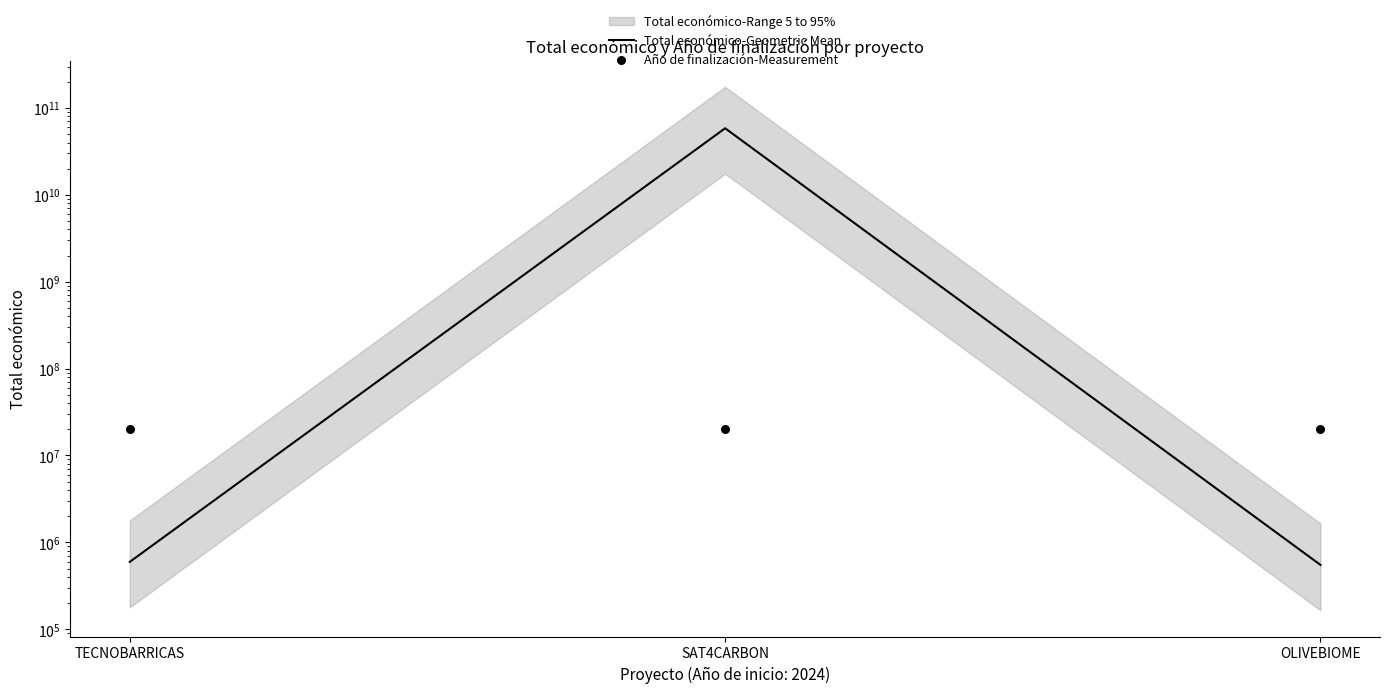

What is the total value across all series at TECNOBARRICAS?

20856384